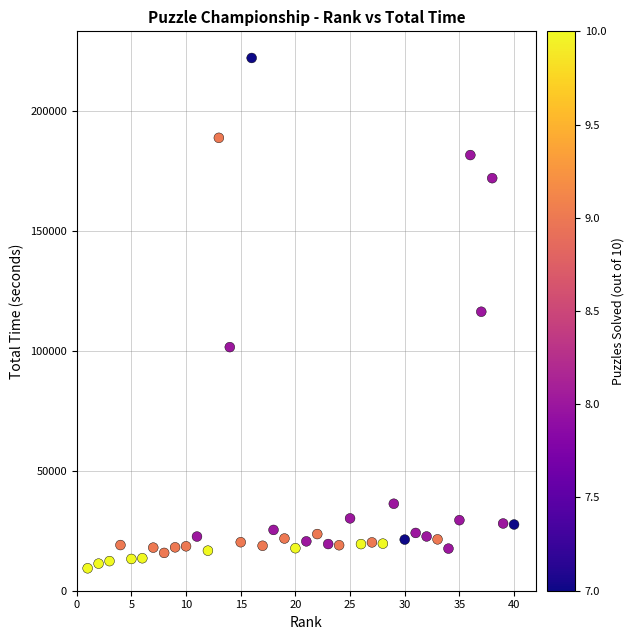

What is the range of Y values (max minus min)?

212584